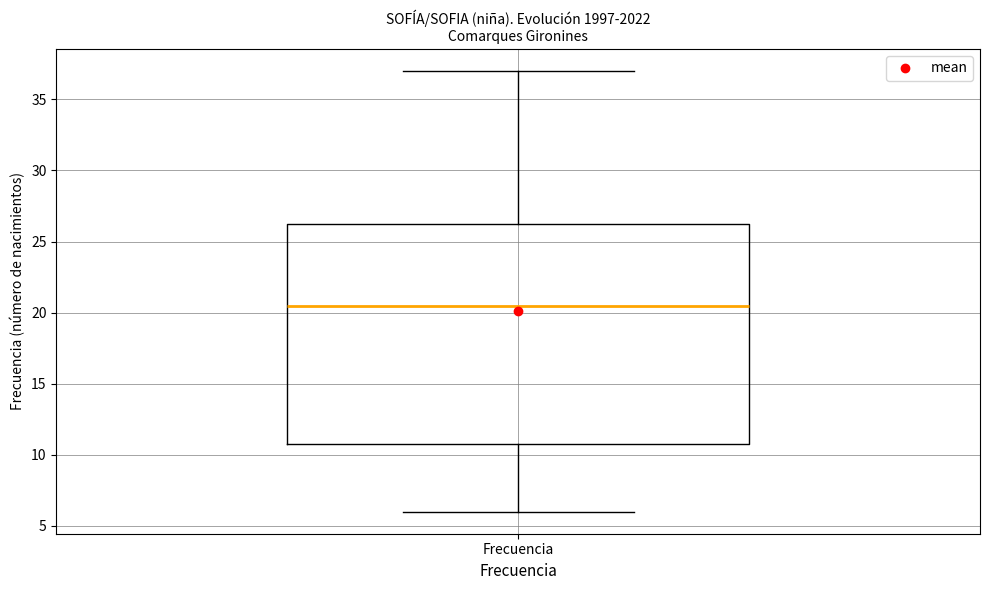

Transcribe this box plot: give where the median line is, the range the box spans, and where the two whiskers end, as read against the y-axis. The values are not printed on the chart, so give them approximately, as read against the axis.

median 20.5, box 11.0 to 26.5, whiskers 6.0 to 37.0